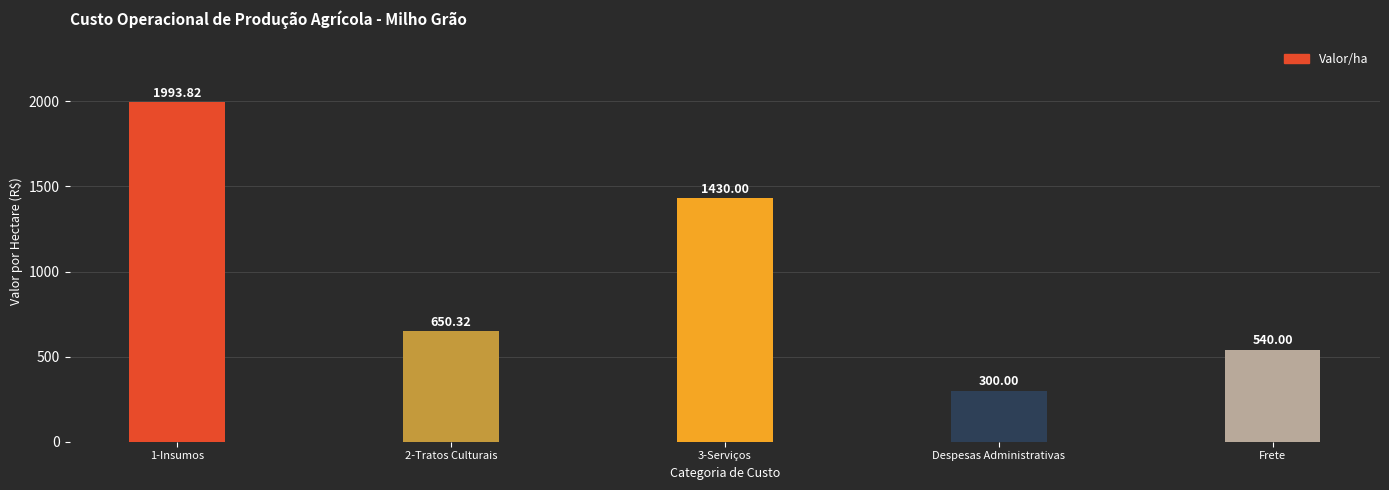

What is the smallest value displayed?

300.0